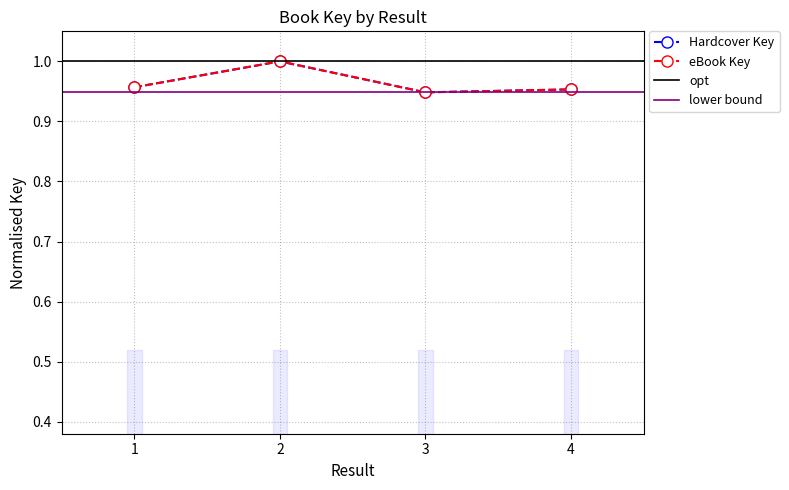

What is the value of the eBook Key point at the 3rd from the left?

0.9